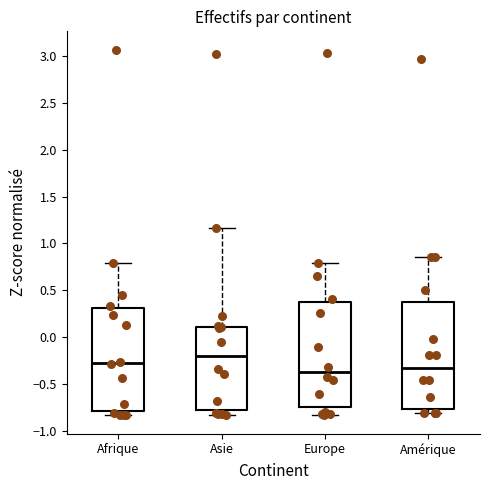

Which box's median line is the highest?

Asie